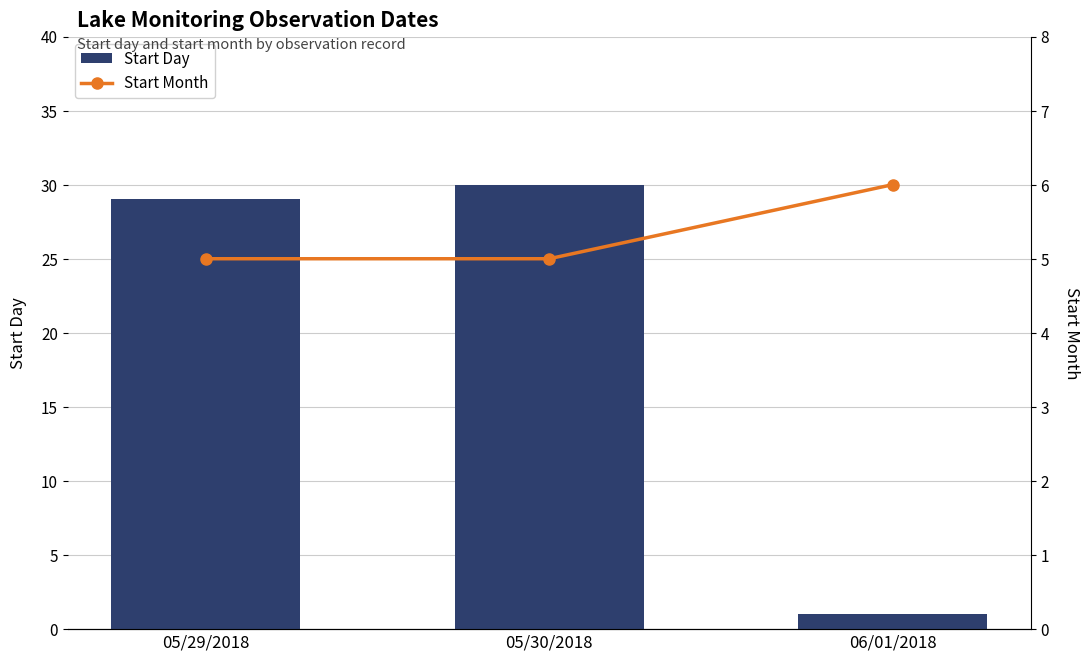

Which series has the largest total across all categories?

Start Day